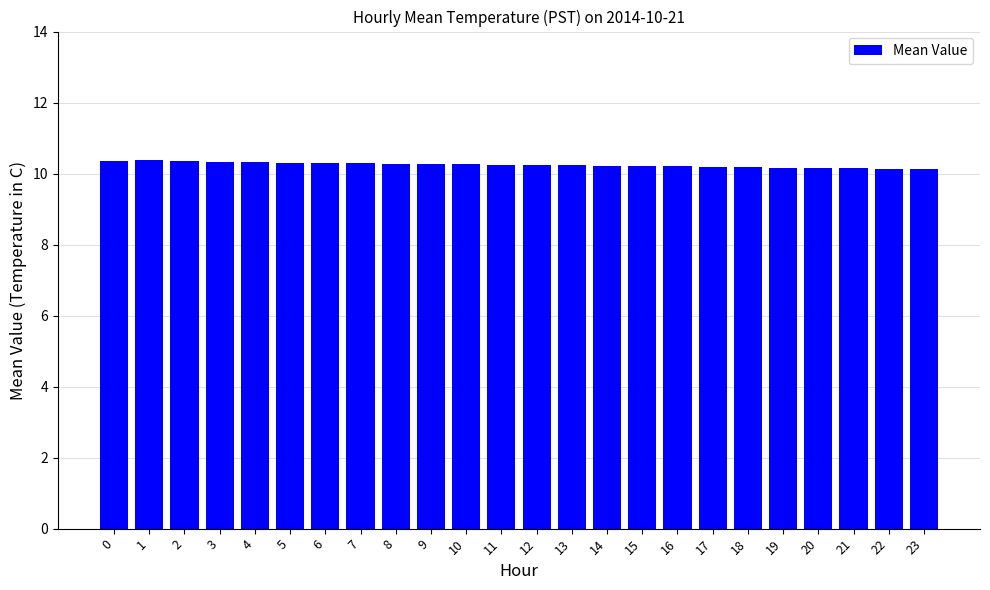

What is the minimum value shown in the chart?

10.1